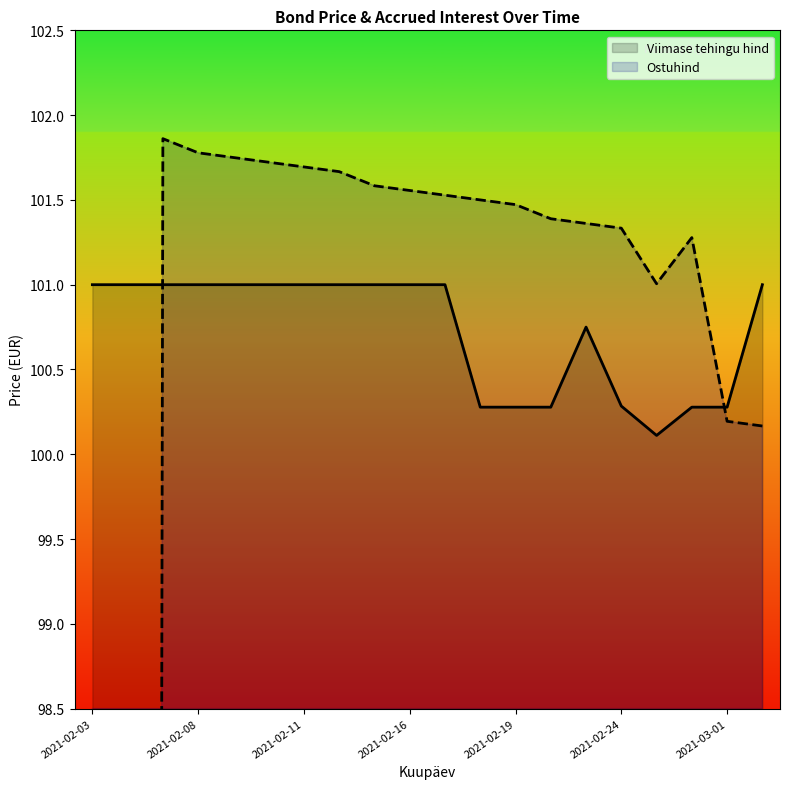

The Viimase tehingu hind series shows 29.0 at 2021-02-16. True or false?

False